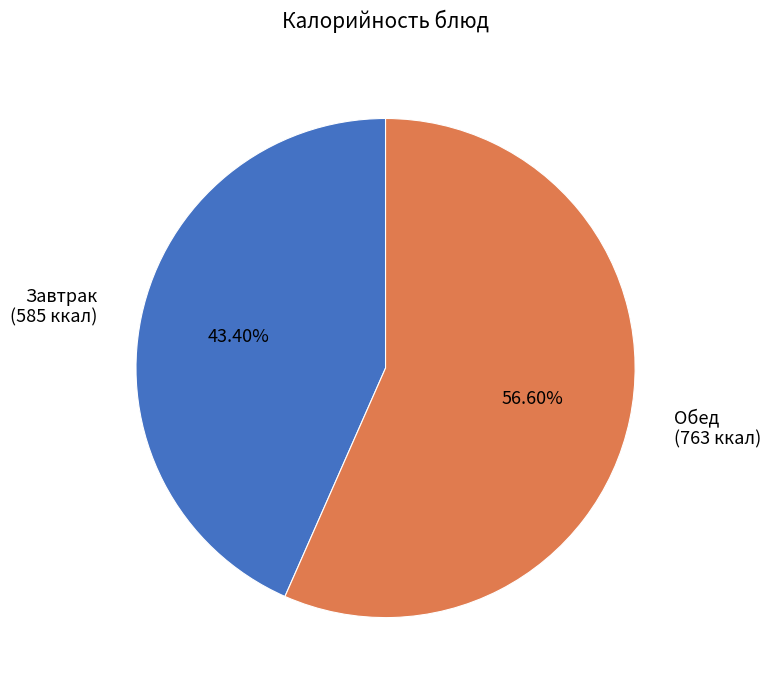

What is the ratio of the value at Завтрак (585 ккал) to the value at Обед (763 ккал)?

0.8